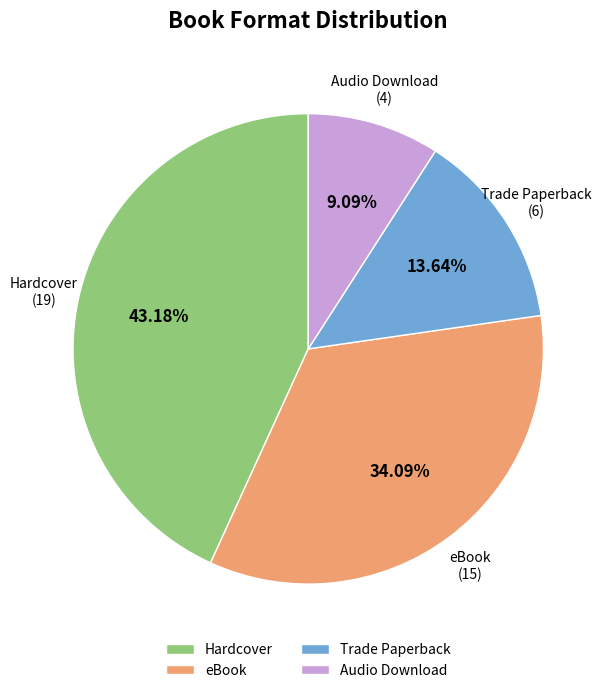

Approximately how many times larger is the value at Trade Paperback compared to Hardcover?

0.3